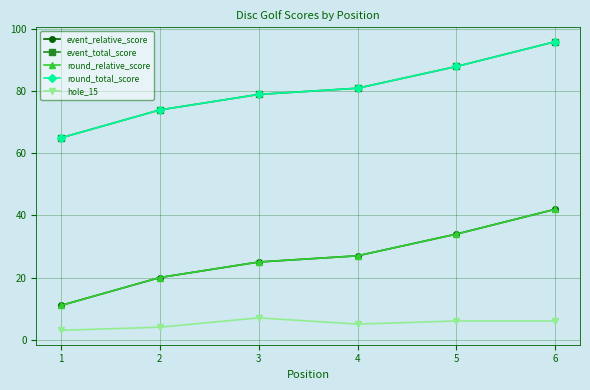

Is this an area chart (filled region under the line)?

No